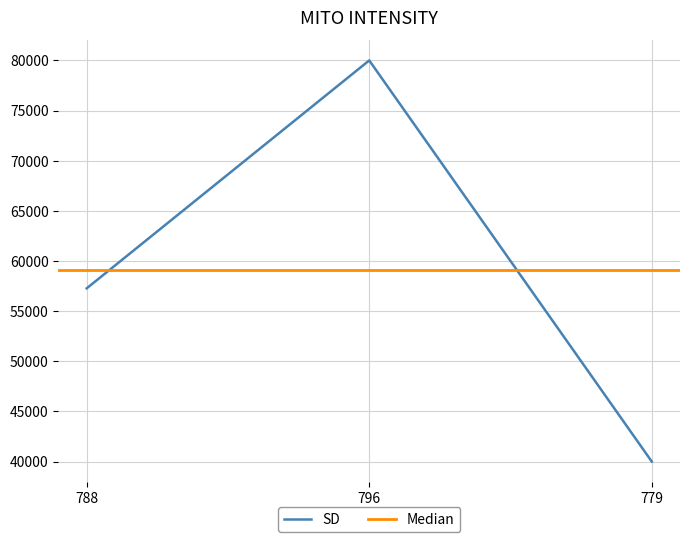

How many data points are less than 57273?

1